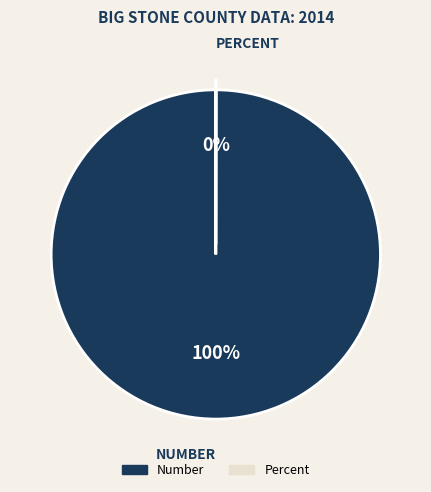

Which slice is the largest?

Number